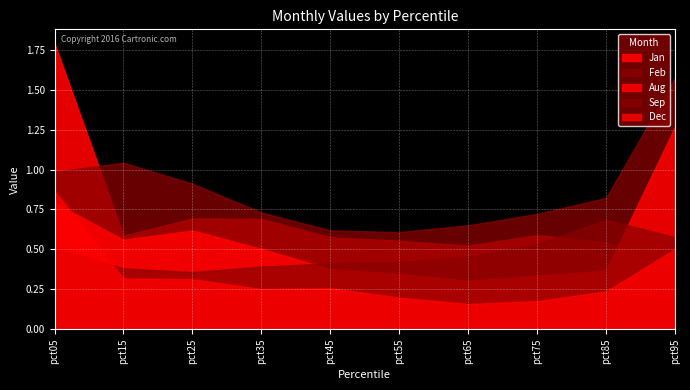

What is the value of the Feb point at the 10th from the left?

1.6